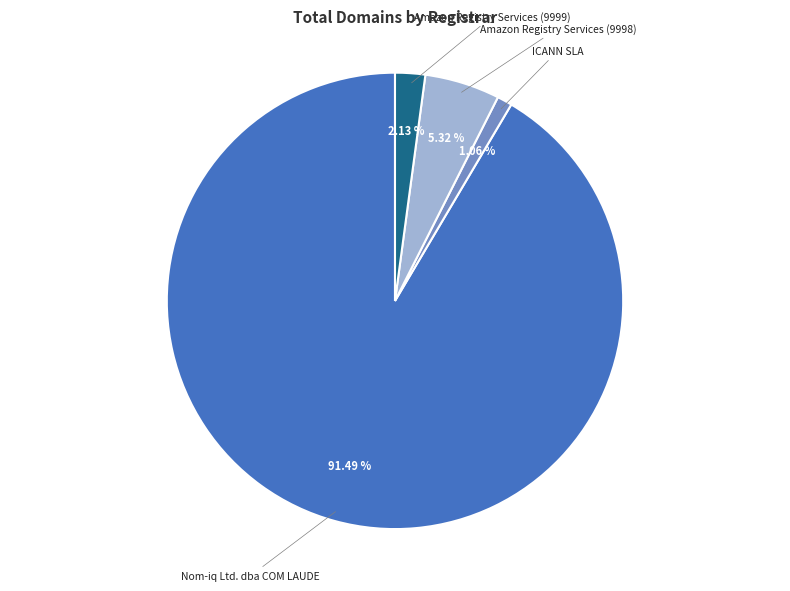

Is there any slice that represents more than half of the pie?

Yes